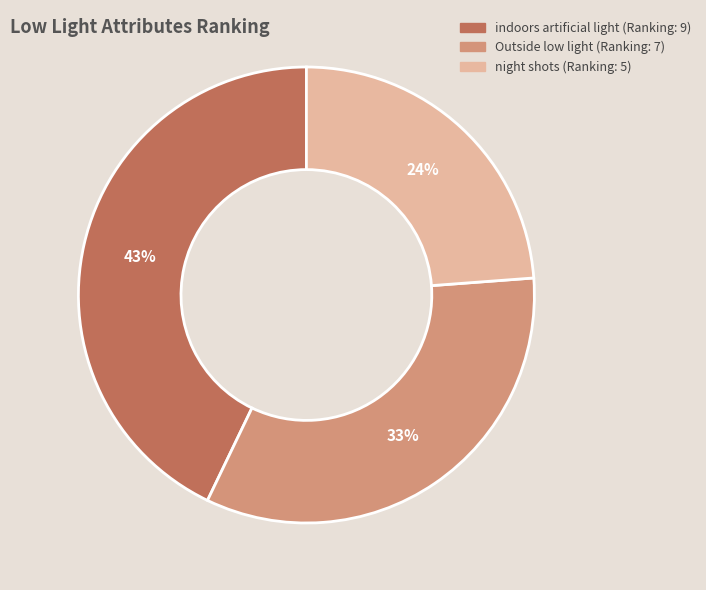

The Outside low light slice represents 33% of the pie. True or false?

True